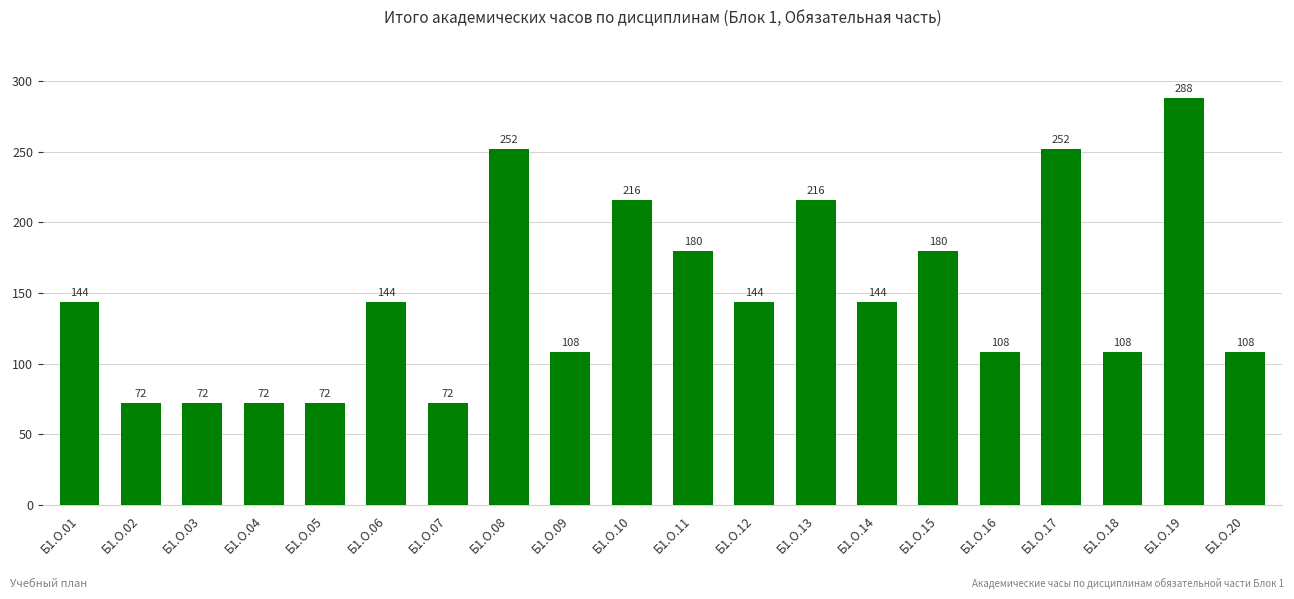

What is the average value?

148